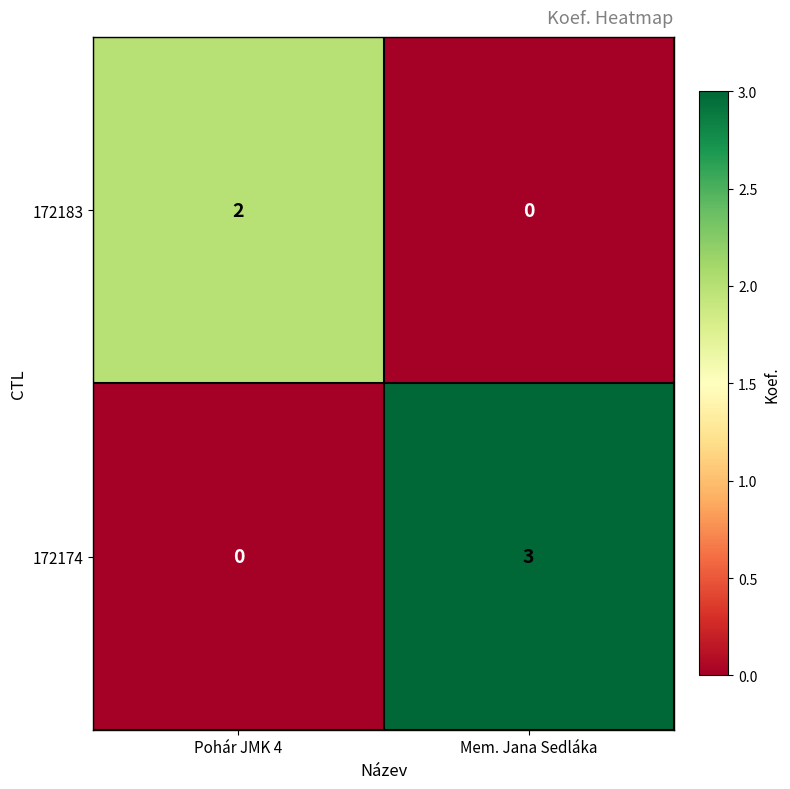

What is the sum of all 172174 values?

3